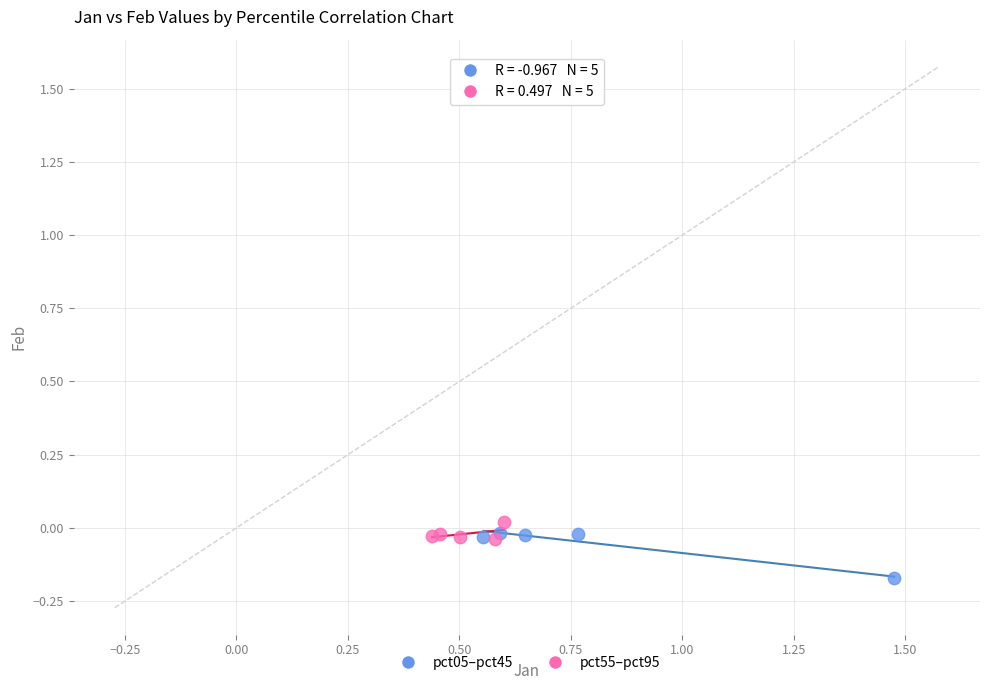

Which series reaches the minimum Y coordinate?

pct05–pct45